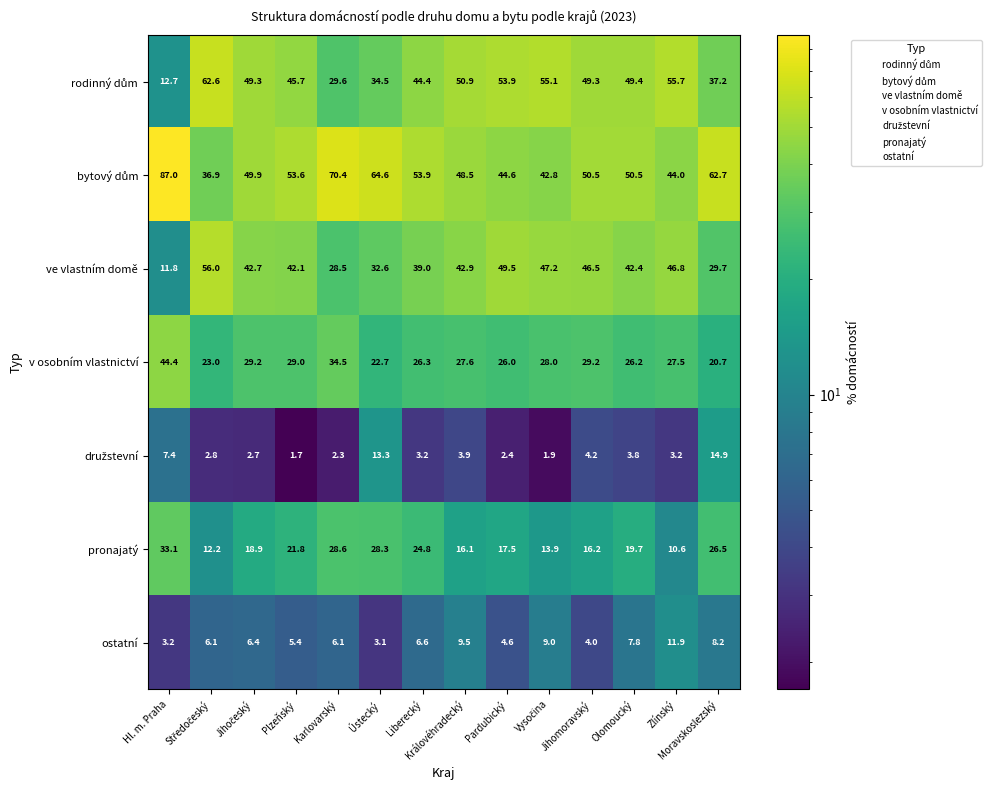

What is the difference between the second highest and second lowest values in the v osobním vlastnictví series?

11.8